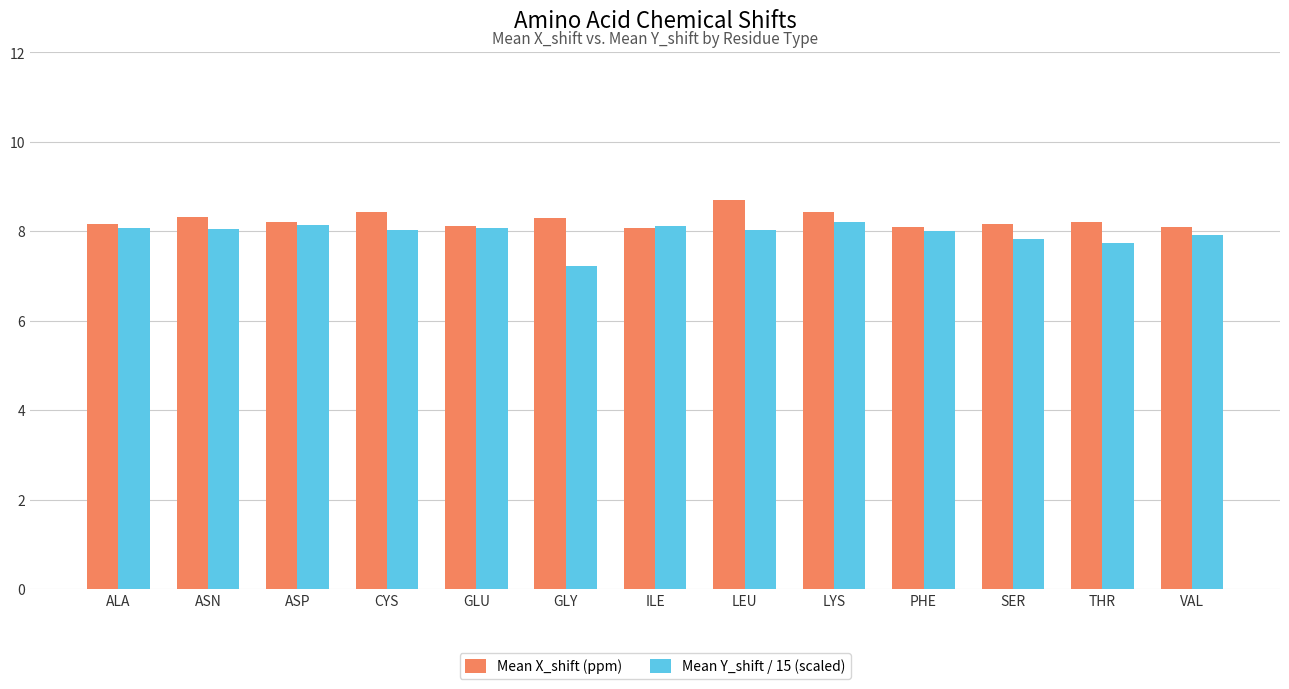

Which series has the largest total across all categories?

Mean X_shift (ppm)